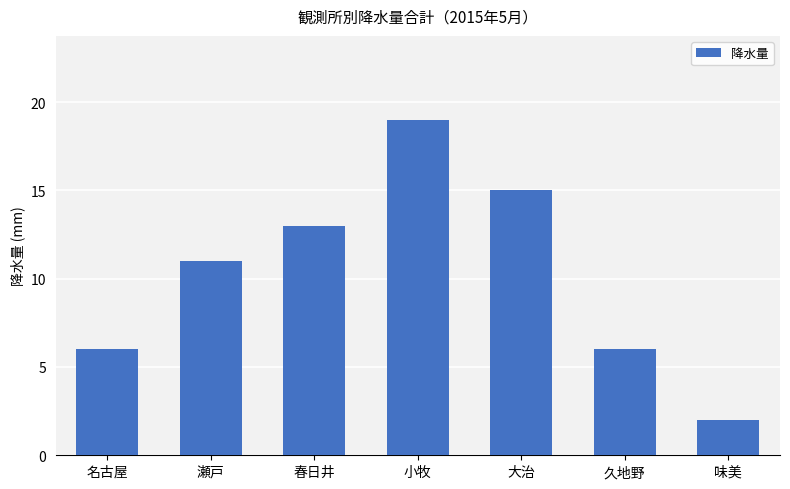

What is the label of the 5th bar from the right?

春日井